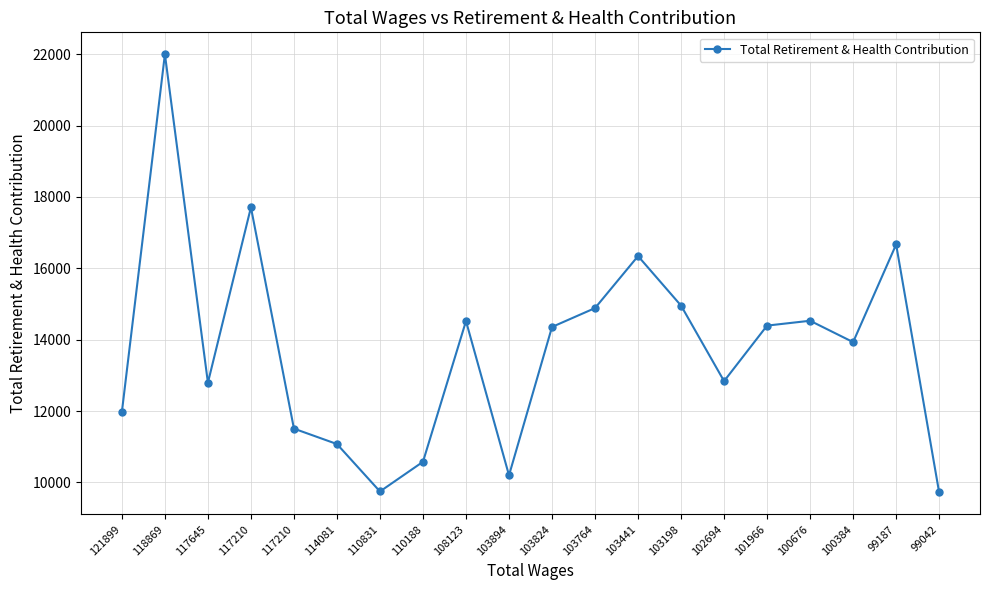

Where does the data first go above 14357?

118869